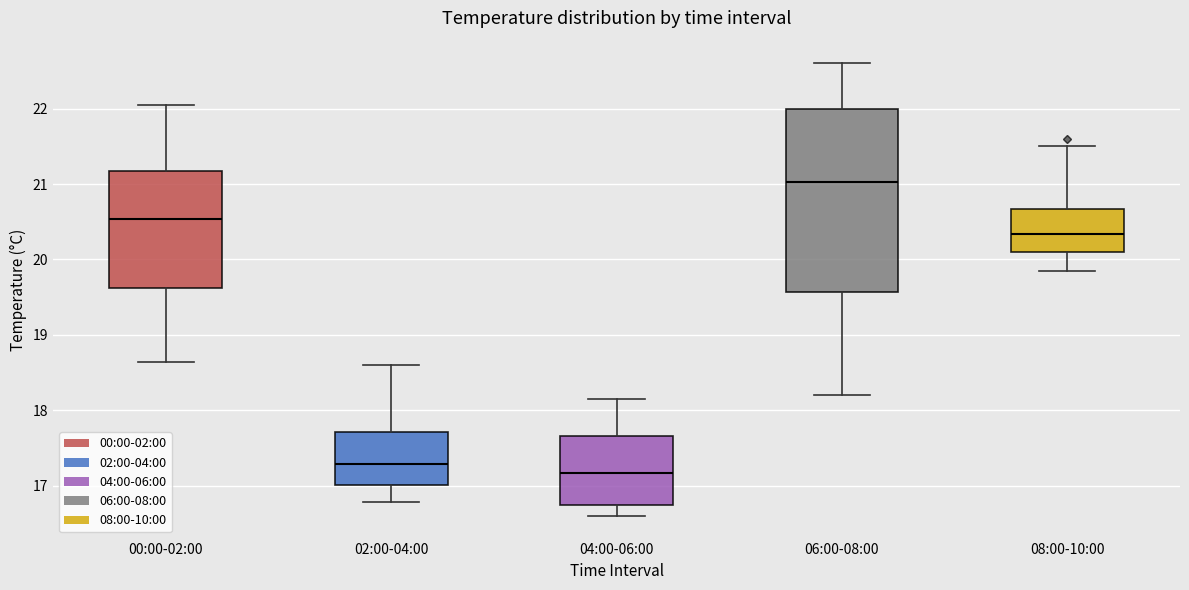

Reading left to right, transcribe this box plot: for each box, give where its median line is, the range the box spans, and where its two whiskers end, as read against the y-axis. The values are not printed on the chart, so give them approximately, as read against the axis.

00:00-02:00: median 20.5, box 19.6 to 21.2, whiskers 18.6 to 22.1
02:00-04:00: median 17.3, box 17.0 to 17.7, whiskers 16.8 to 18.6
04:00-06:00: median 17.2, box 16.7 to 17.7, whiskers 16.6 to 18.2
06:00-08:00: median 21.0, box 19.6 to 22.0, whiskers 18.2 to 22.6
08:00-10:00: median 20.3, box 20.1 to 20.7, whiskers 19.9 to 21.5